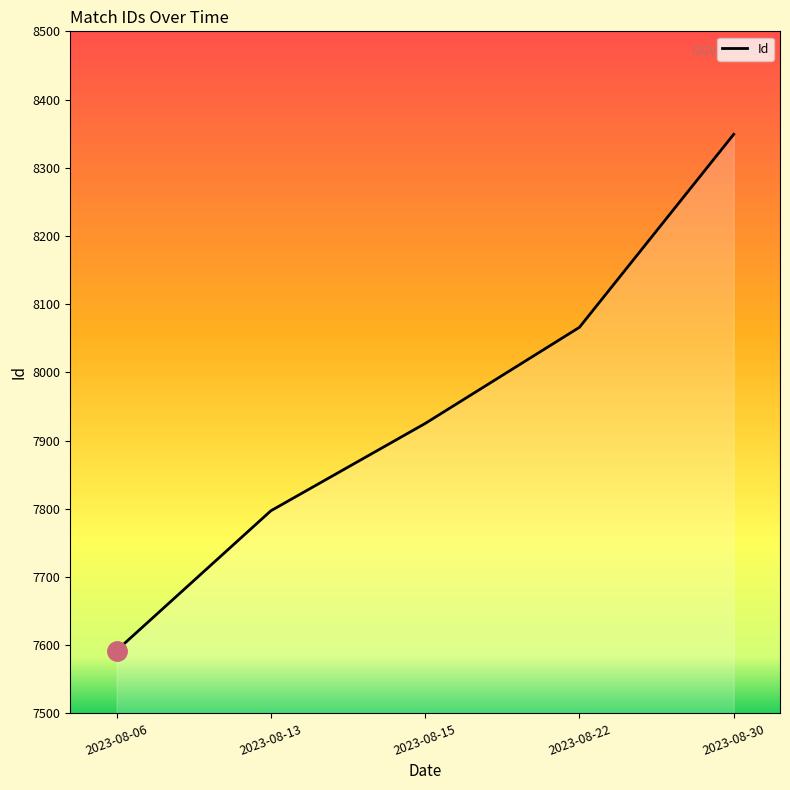

What is the change in value from 2023-08-06 to 2023-08-30?

+757